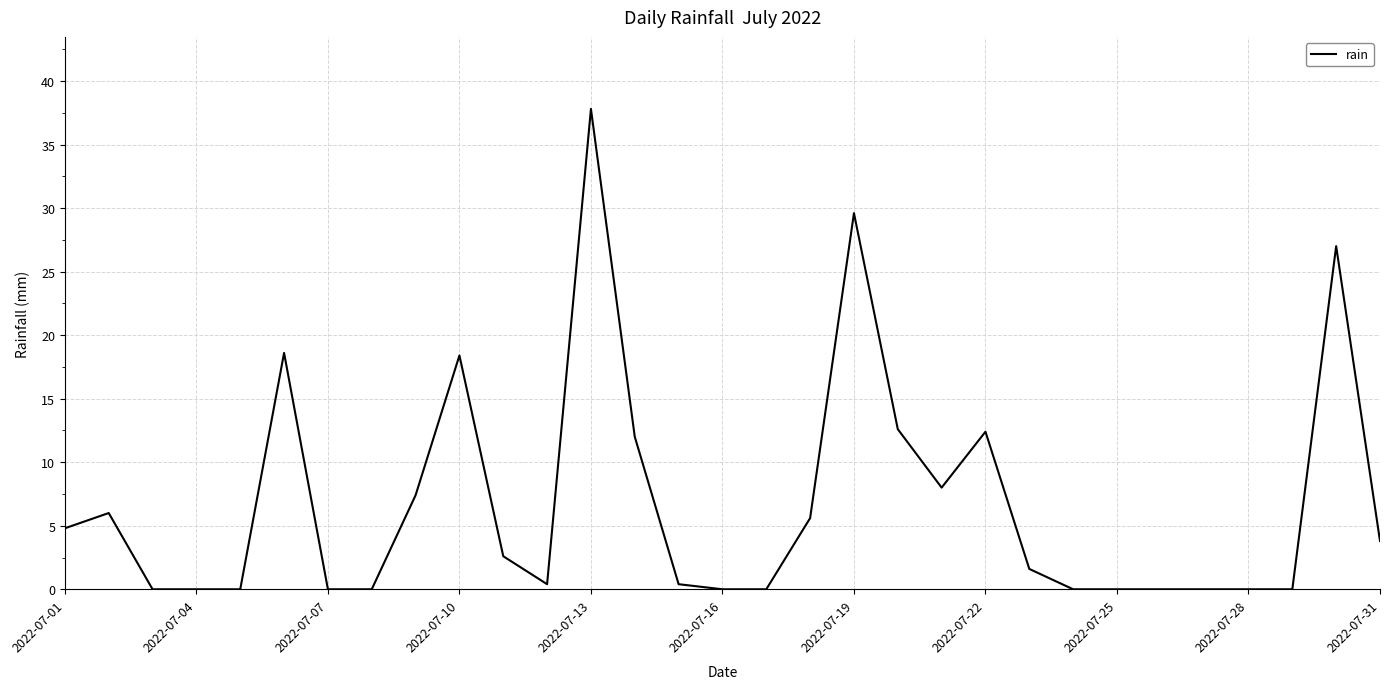

What is the maximum value shown in the chart?

37.8